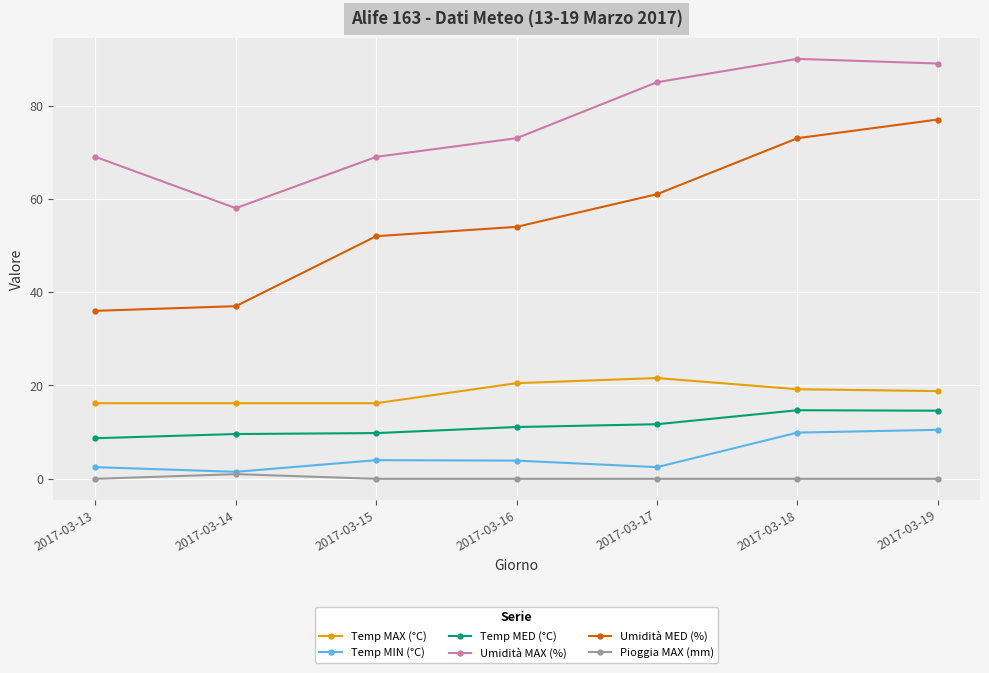

Which series has the largest total across all categories?

Umidità MAX (%)